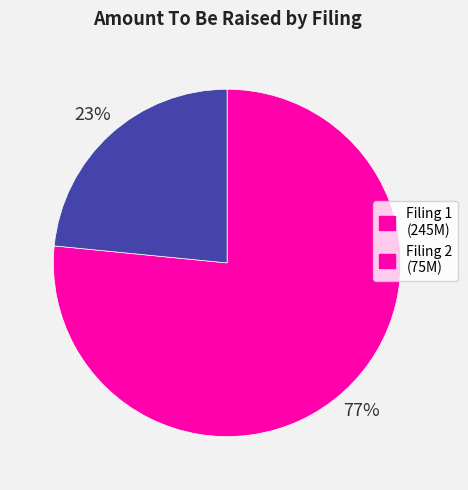

To the nearest percent, what is the average slice percentage?

50%